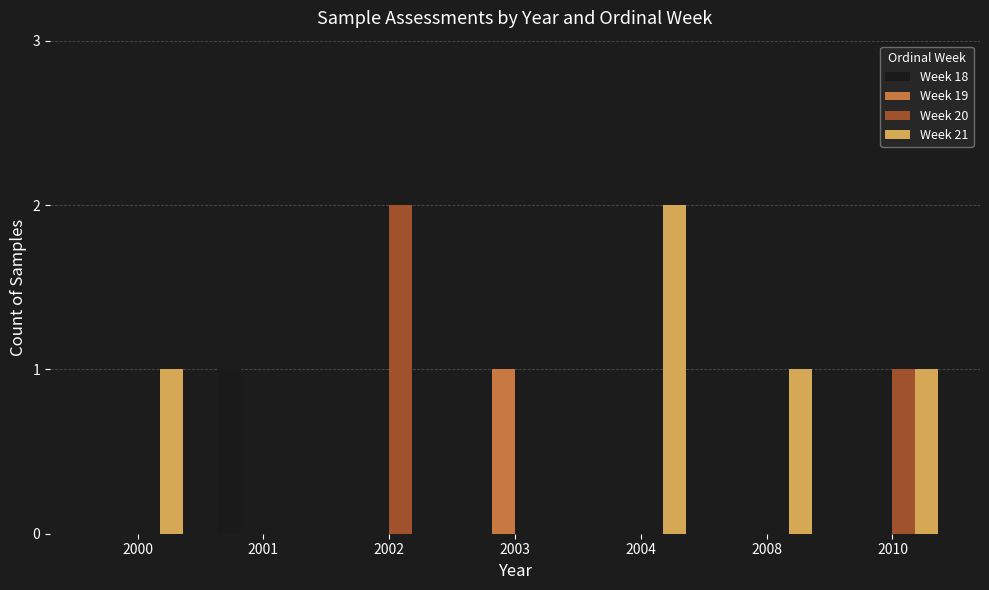

True or false: Week 18 has a value of 0 at 2003.

True